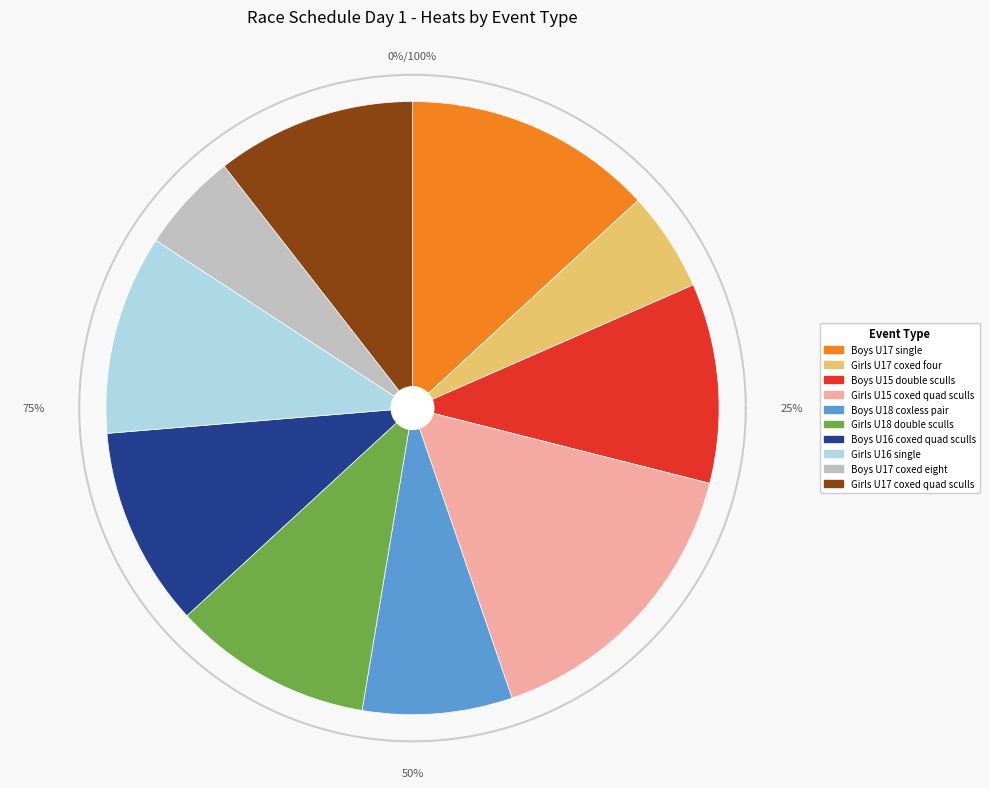

What is the largest slice in the pie chart?

Girls U15 coxed quad sculls